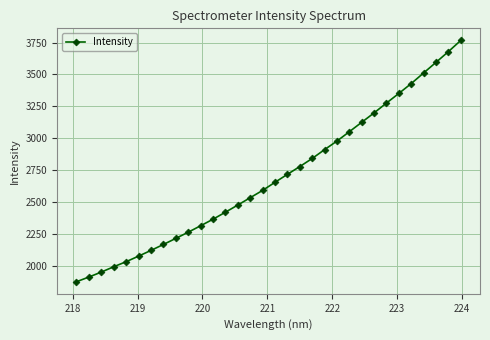

What is the value of the 27th point from the left?

3350.7